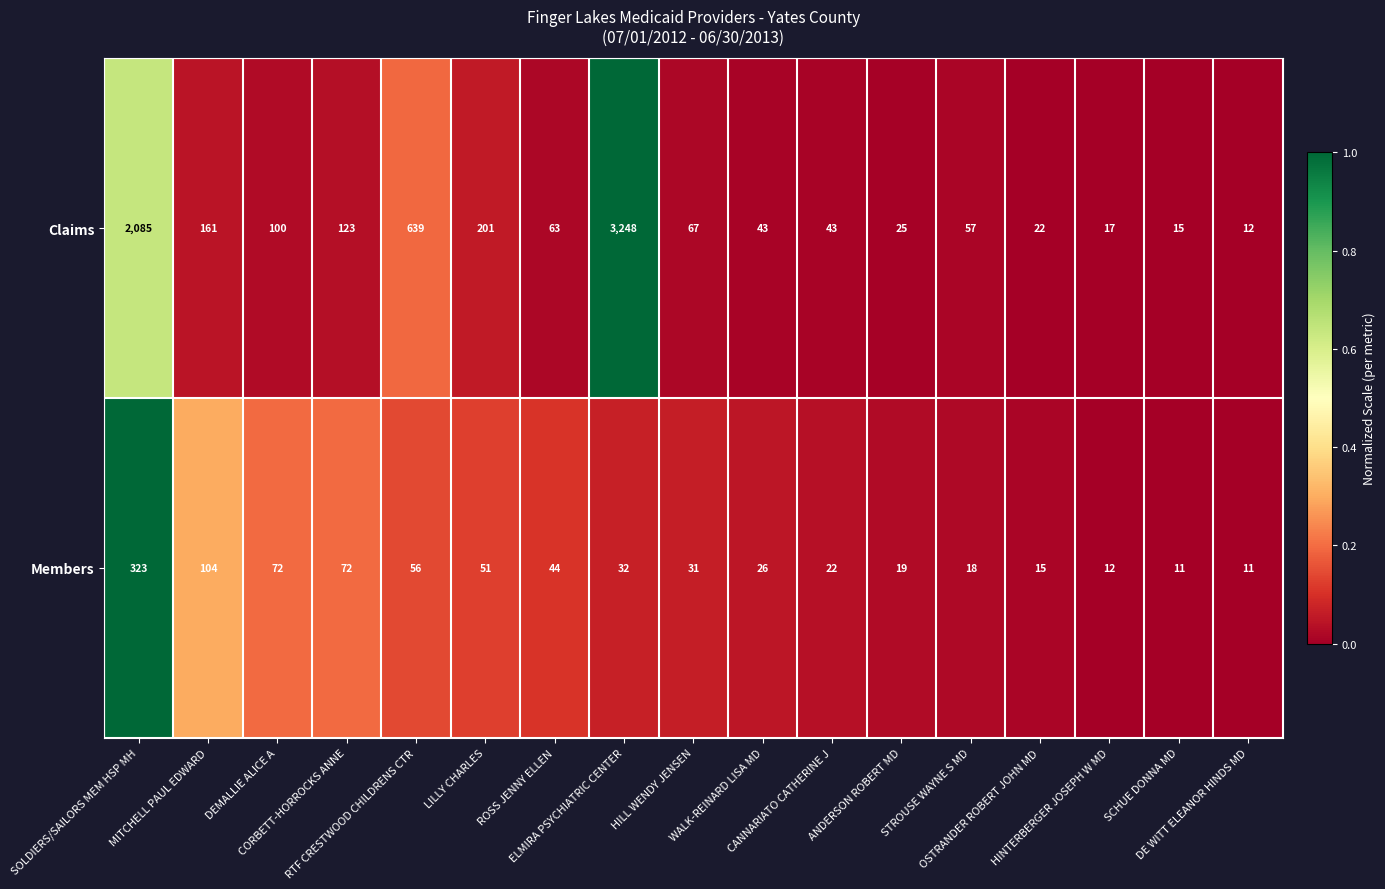

Rank the series by their maximum value, from lowest to highest.

Members, Claims